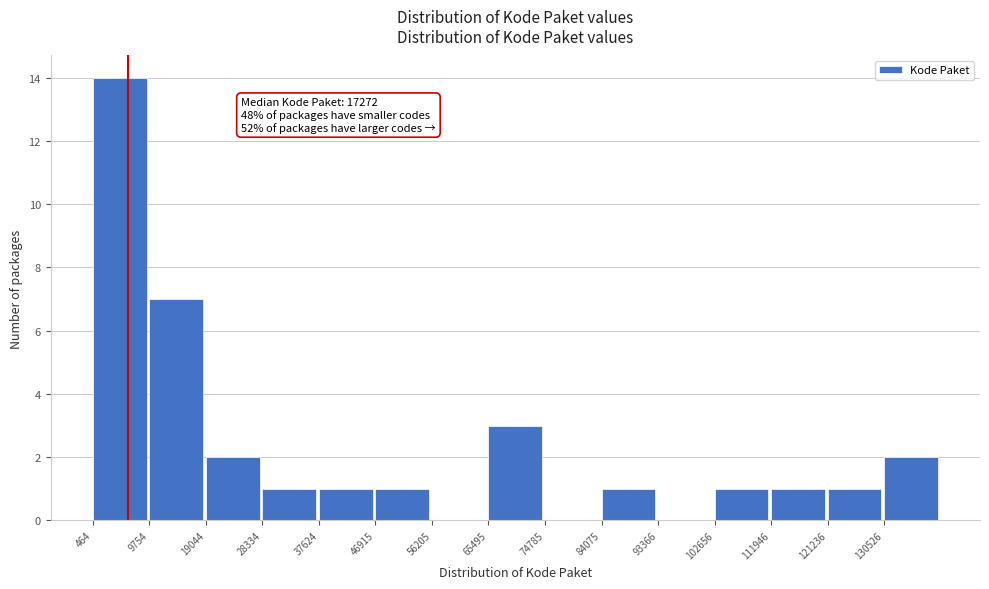

Which range on the x-axis has the tallest bar?

0 to 10000